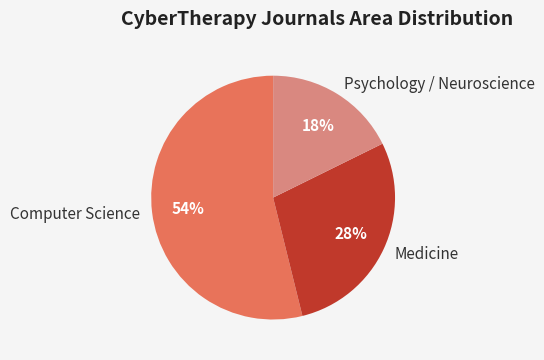

To the nearest percent, what is the difference between the Computer Science and Psychology / Neuroscience slice percentages?

36%